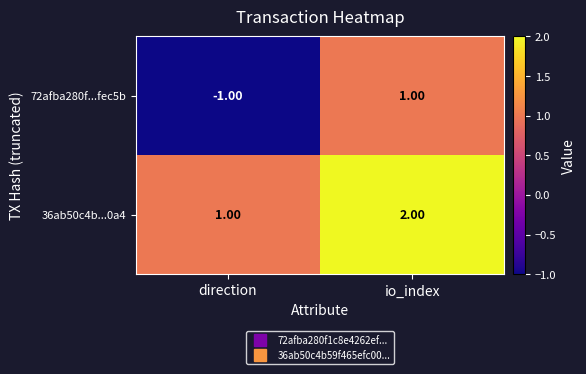

Rank the series by their maximum value, from lowest to highest.

72afba280f...fec5b, 36ab50c4b...0a4